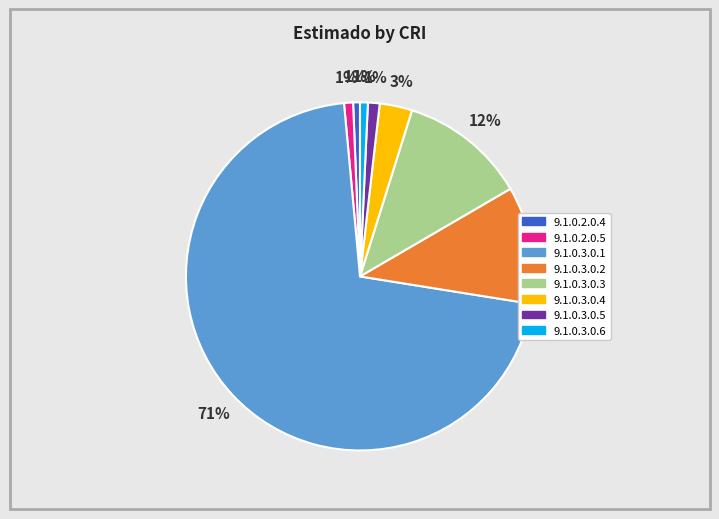

Count the number of slices in the pie.

8